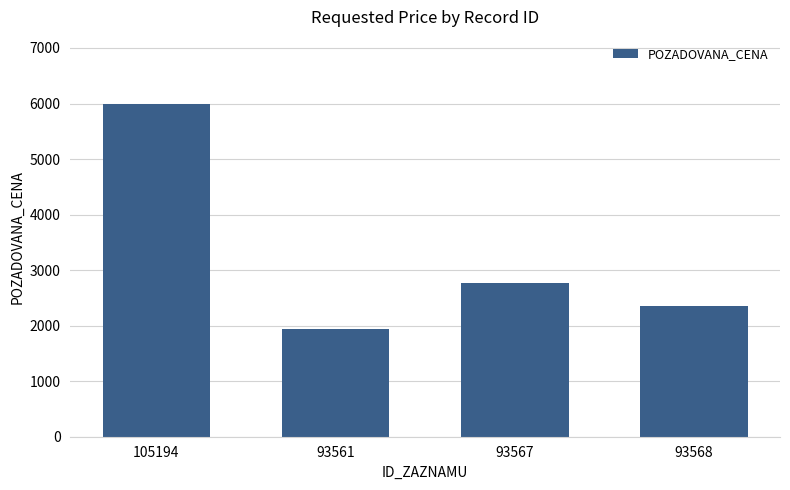

Reading right to left, transcribe all the data shown in this chart.

93568=2350	93567=2760	93561=1940	105194=6000